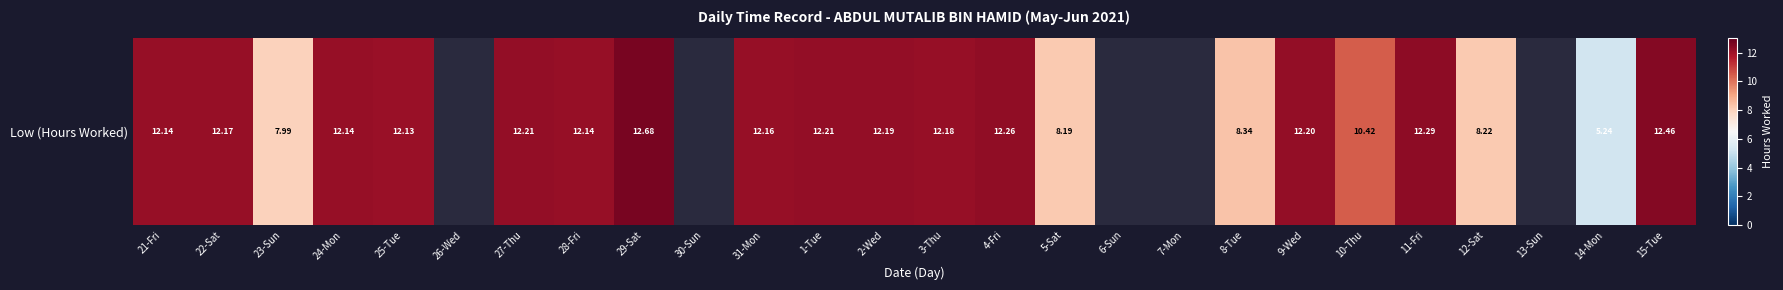

Count the number of data series in this chart.

1